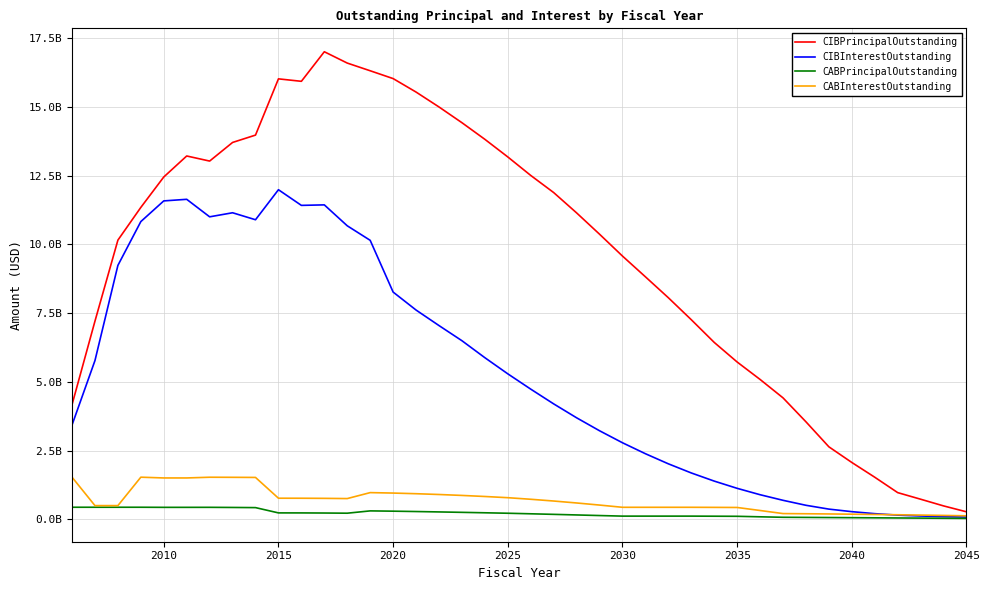

What is the minimum value for CABPrincipalOutstanding?

36917290.1